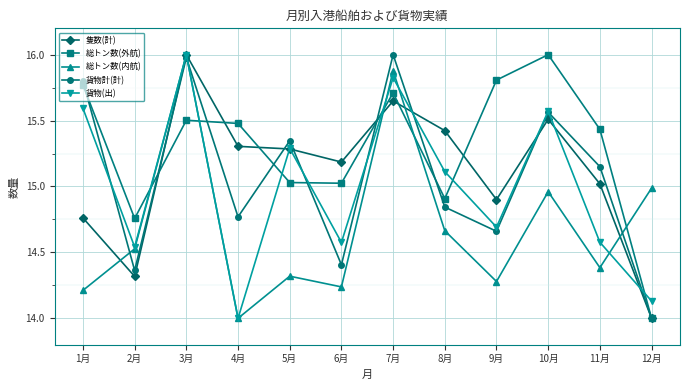

Where is 総トン数(内航) nearest to the value 15?

12月